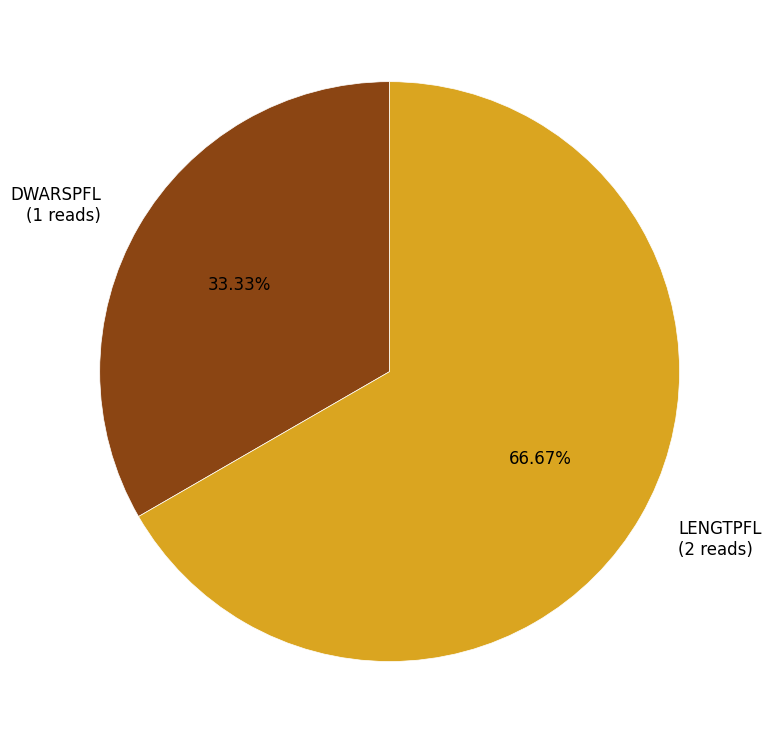

To the nearest percent, what is the difference between the largest and smallest slice percentages?

33%